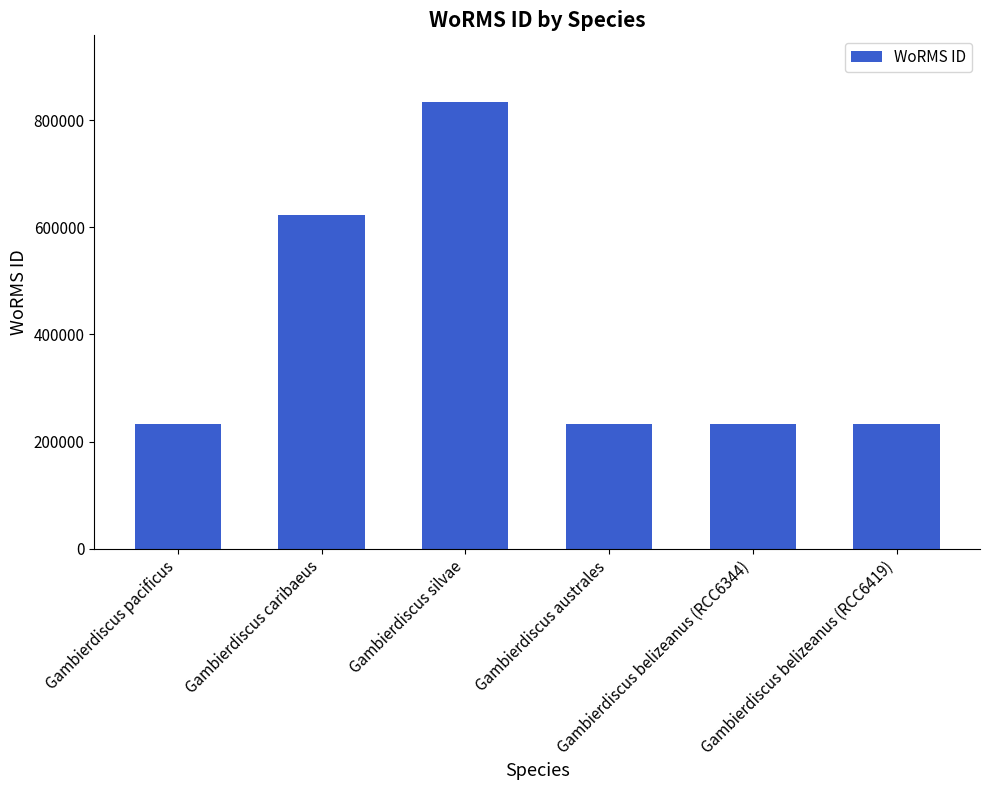

What is the label of the 5th bar from the left?

Gambierdiscus belizeanus (RCC6344)